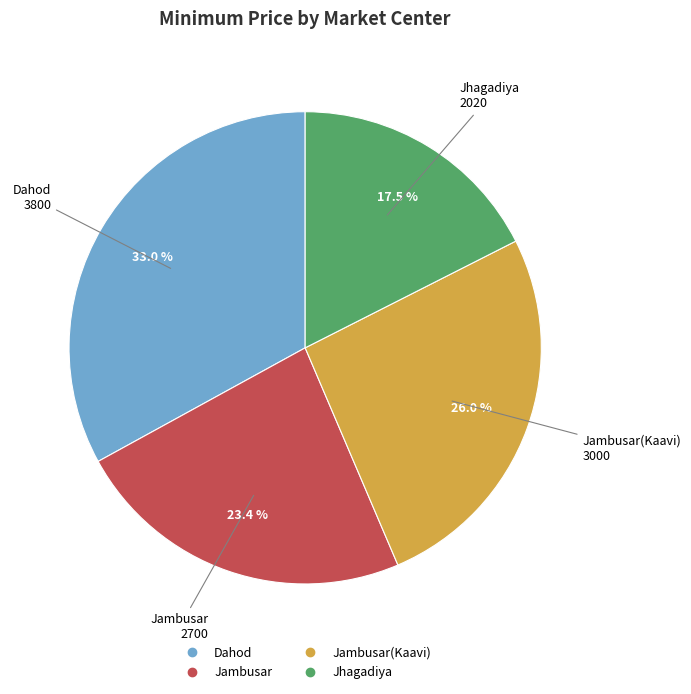

How many segments does this pie chart have?

4